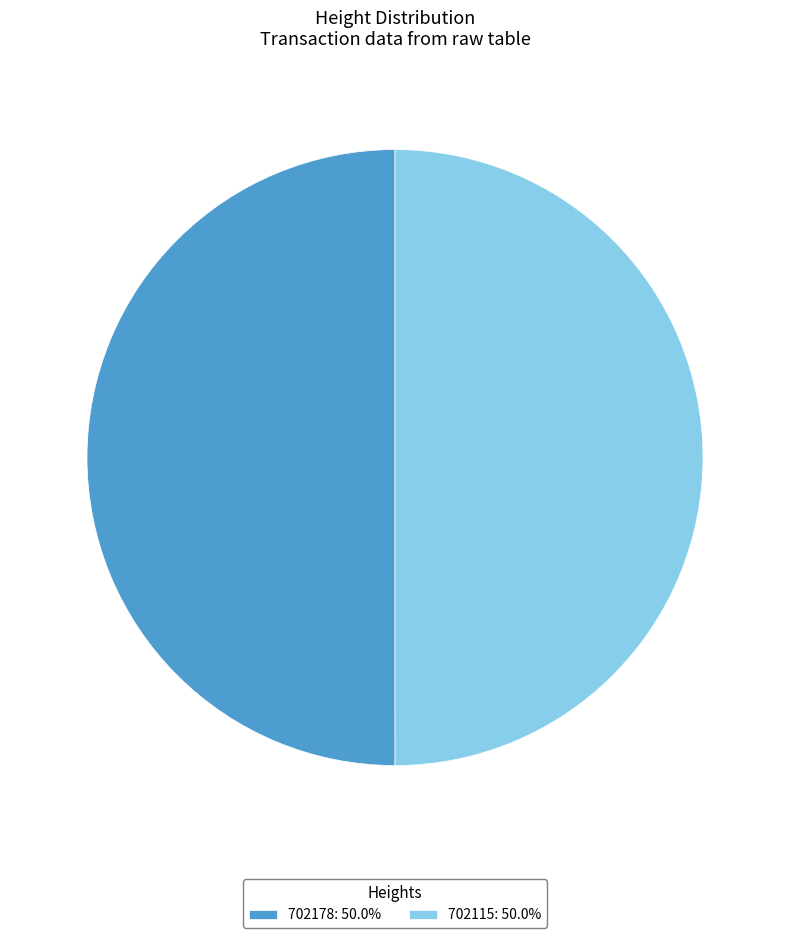

Do 702178: 50.0% and 702115: 50.0% together represent more than half of the pie?

Yes